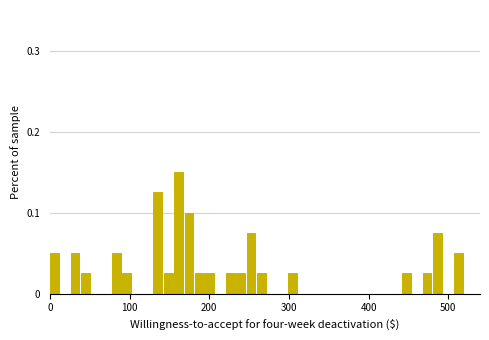

Around what value on the x-axis is the tallest bar? Give the approximate position of its centre, as read against the axis.

160